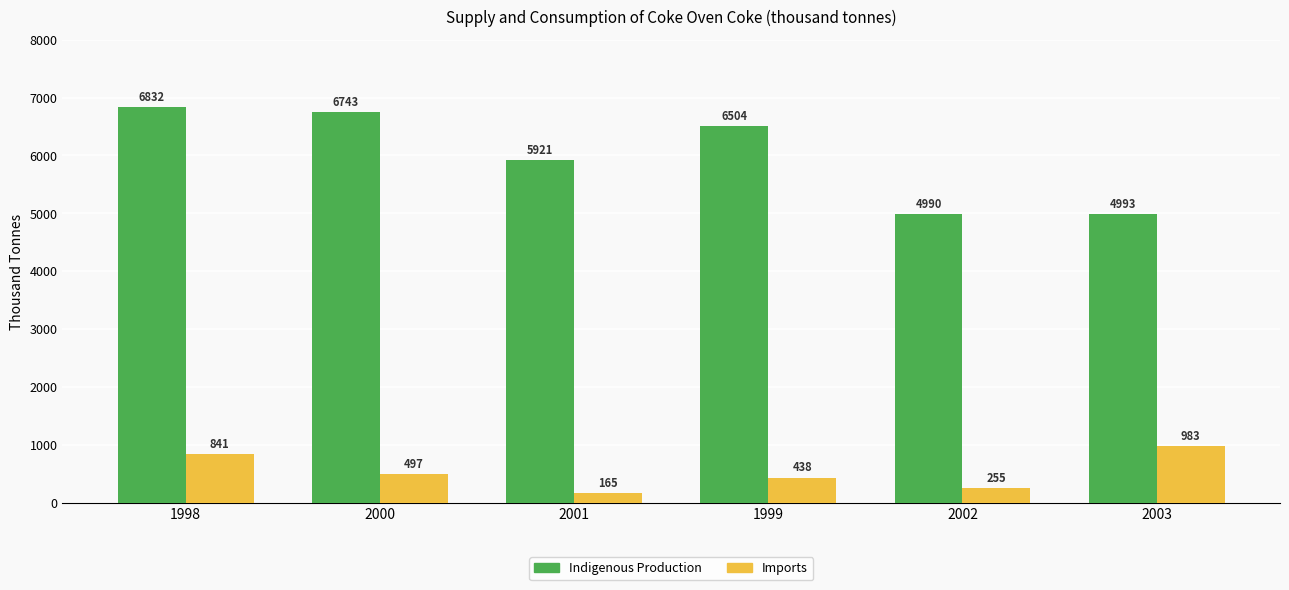

What is the label of the 4th bar from the left?

1999